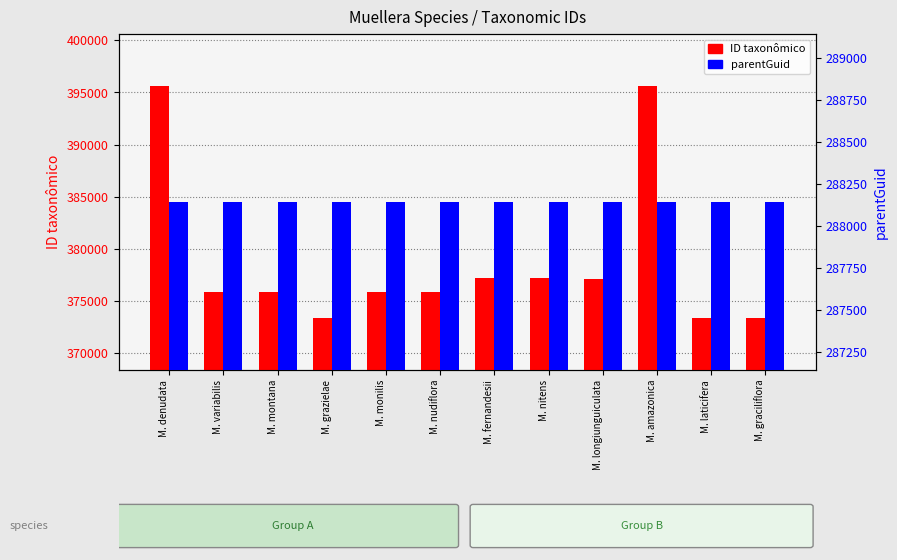

What position from the right is M. grazielae?

9